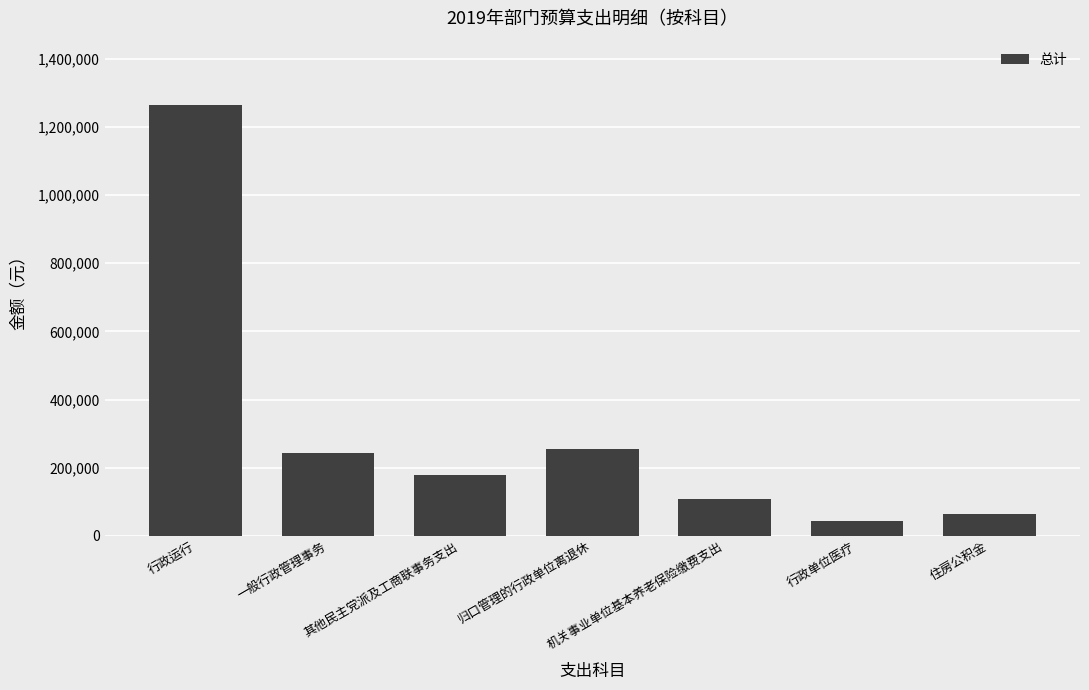

Are the bars grouped side by side (vs. stacked)?

No